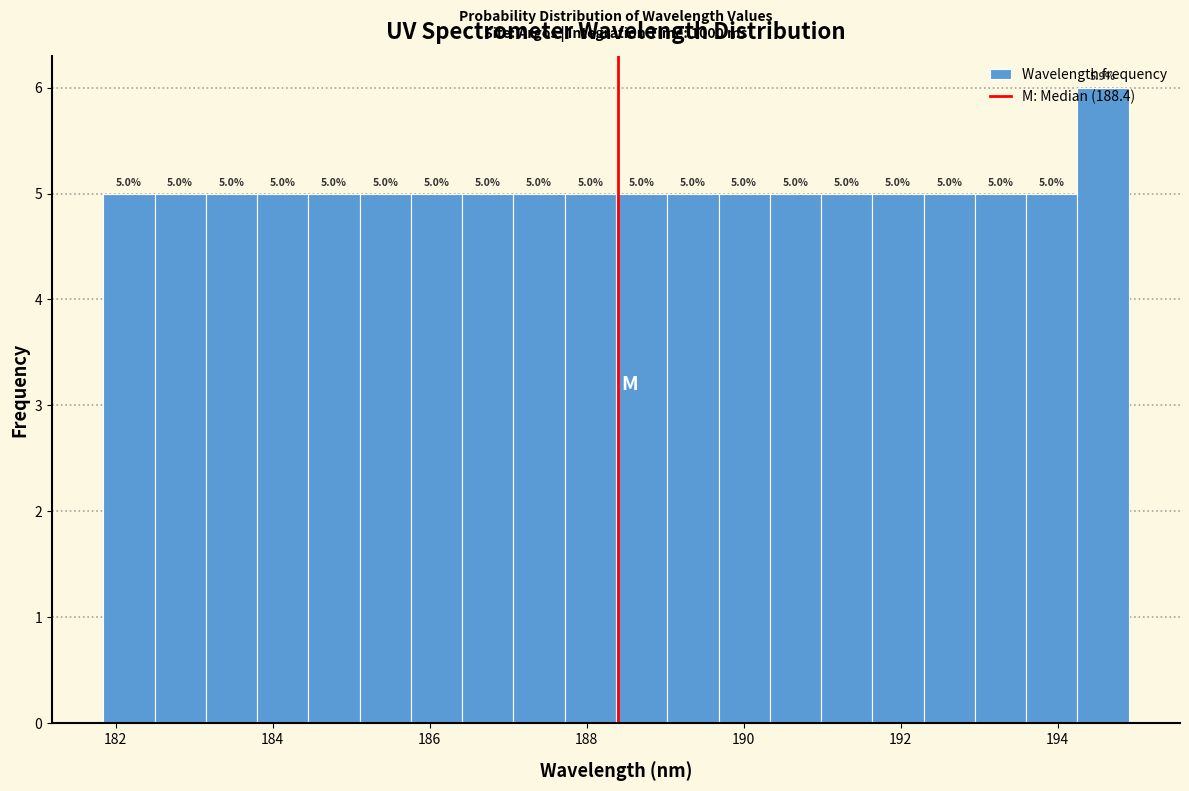

Around what value on the x-axis is the tallest bar? Give the approximate position of its centre, as read against the axis.

194.6